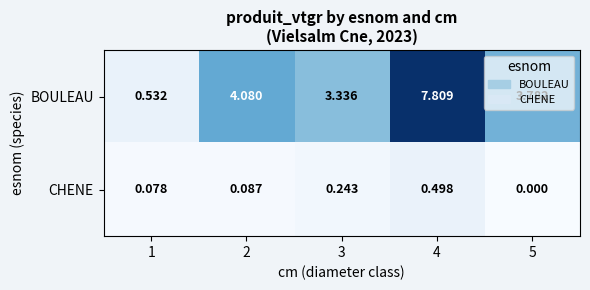

Which series has the largest range (max minus min)?

BOULEAU